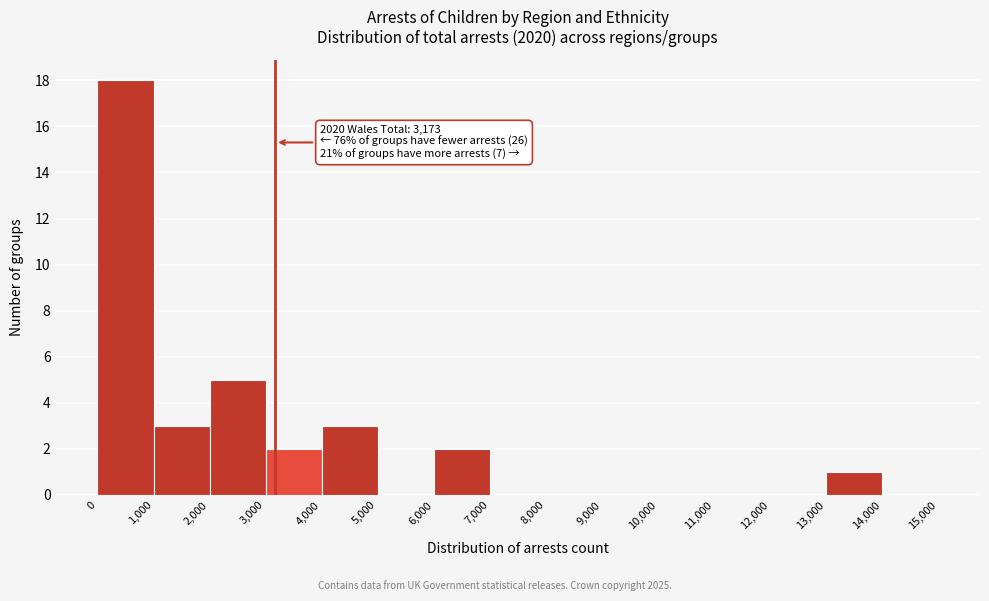

Which range on the x-axis has the tallest bar?

0 to 1,000